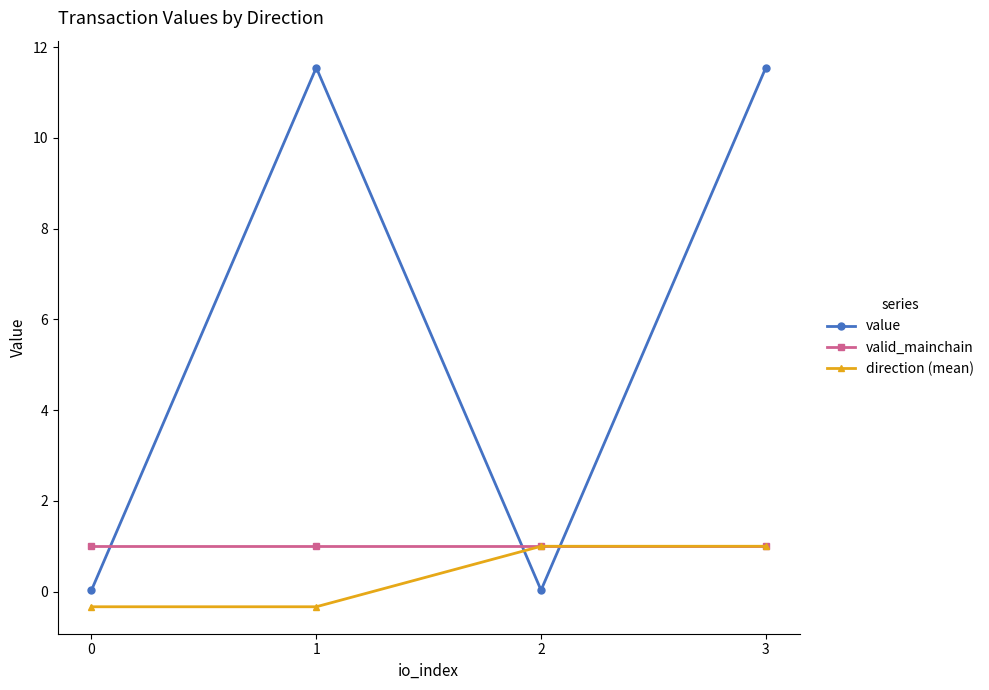

At which category is the sum across all series the highest?

3